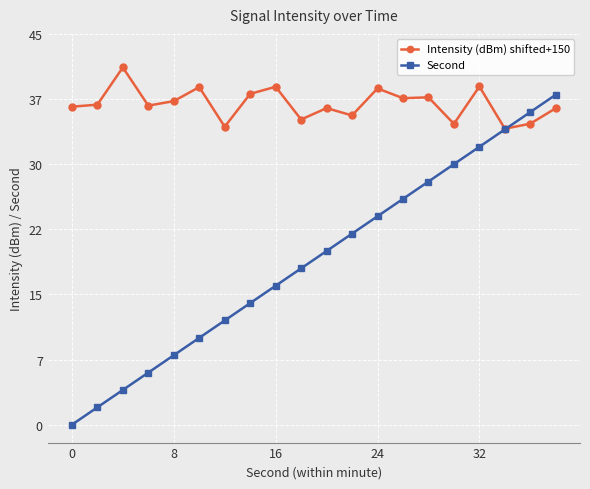

What is the lowest value of the Intensity (dBm) shifted+150 series?

34.1